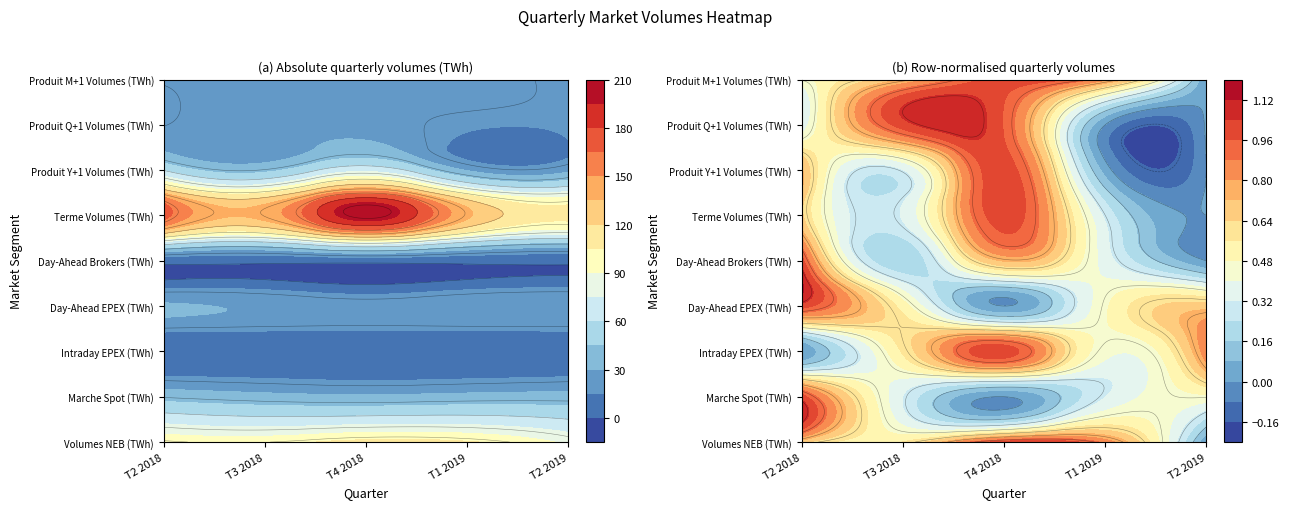

The value of Produit Q+1 Volumes (TWh) at 3 is 16.8. True or false?

True